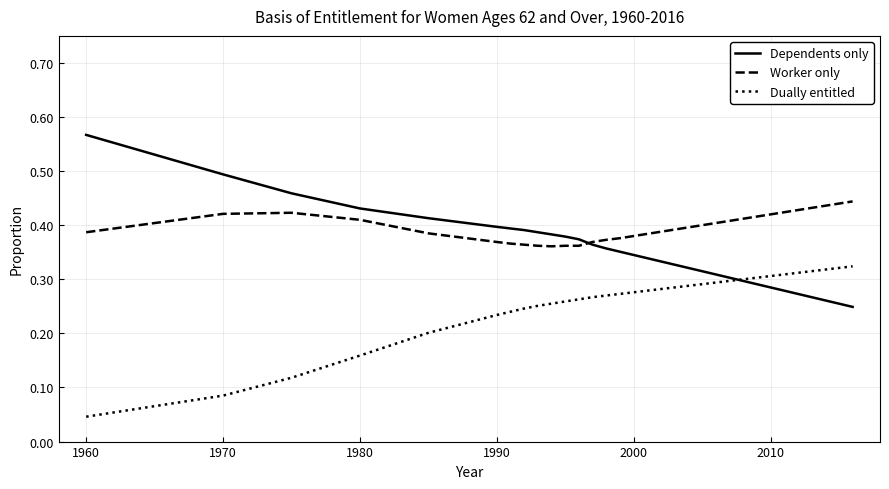

Rank the series by their average value, from highest to lowest.

Worker only, Dependents only, Dually entitled